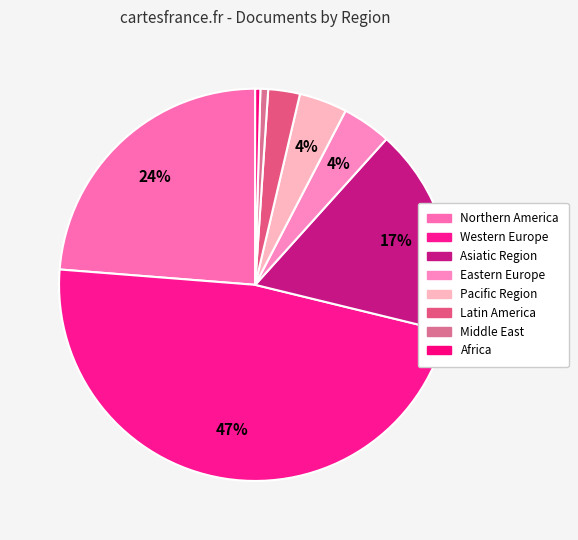

How many segments does this pie chart have?

8